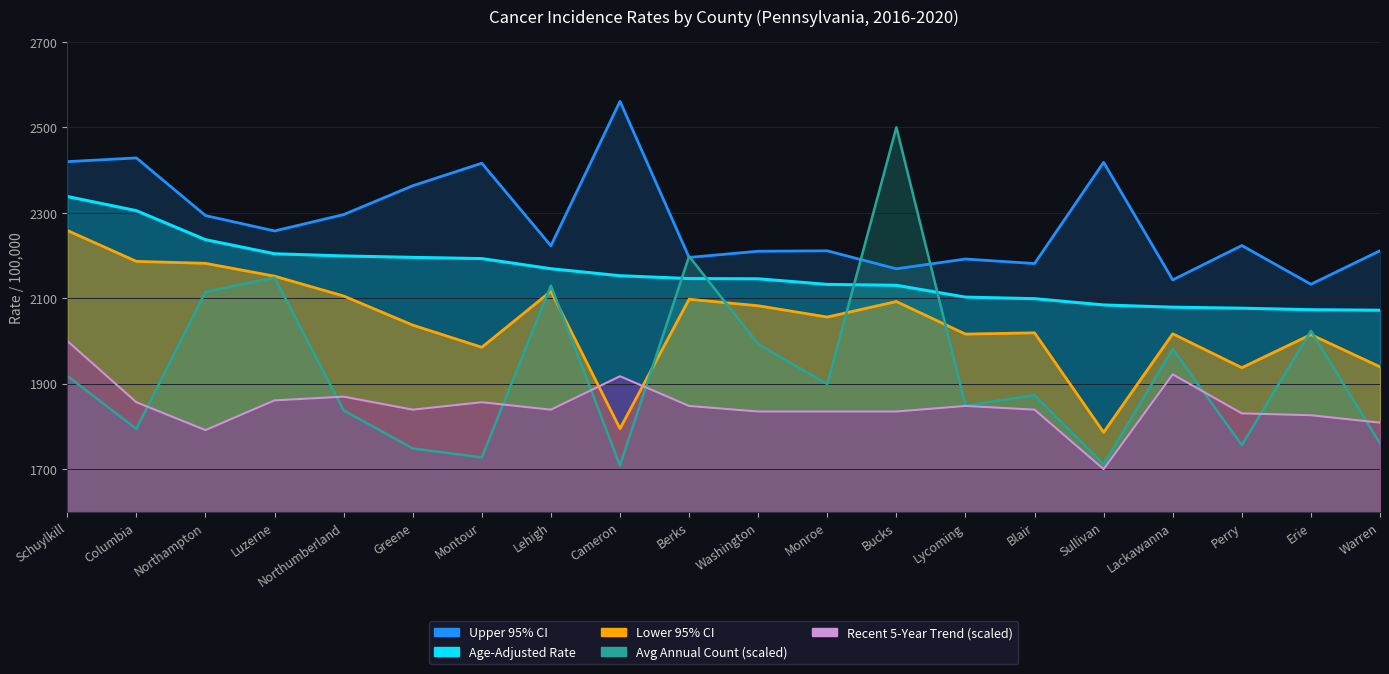

What is the label of the 6th point from the left?

Greene